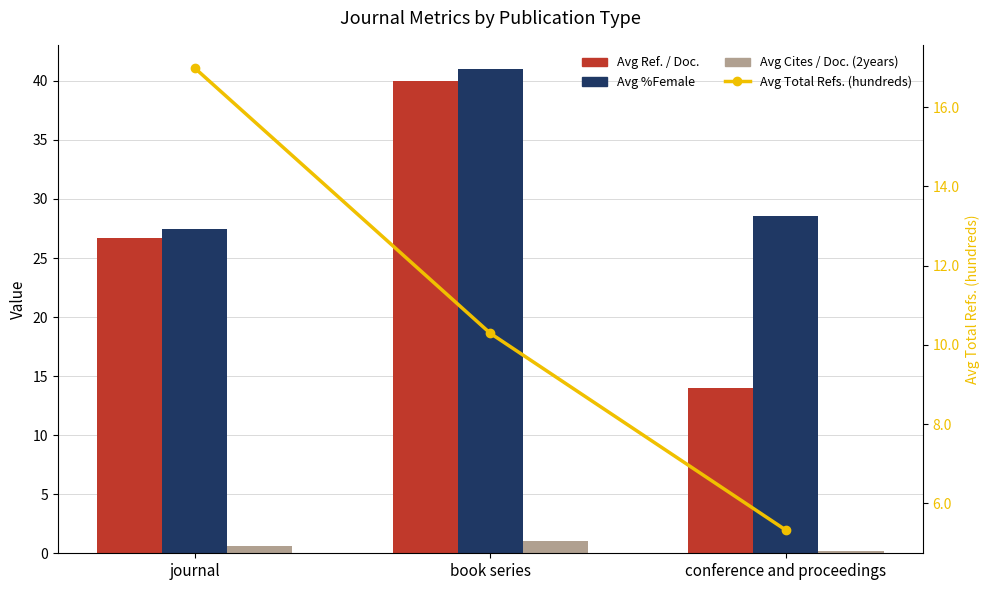

What is the difference between the highest and lowest values at book series?

40.0